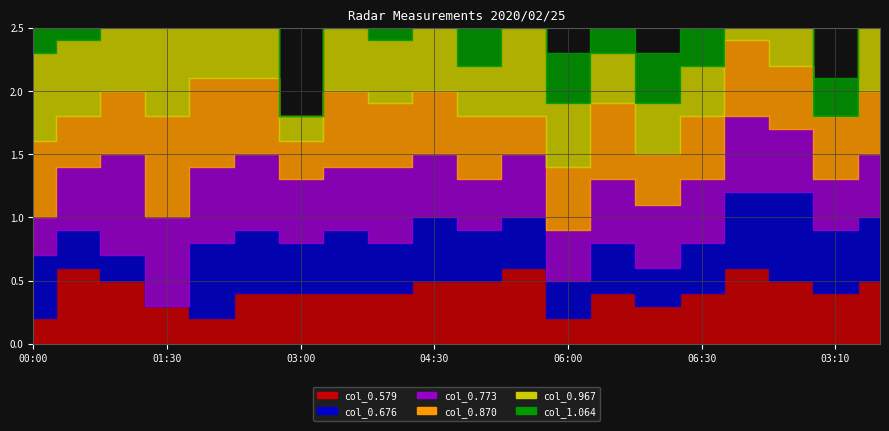

Which series has the largest range (max minus min)?

col_1.064